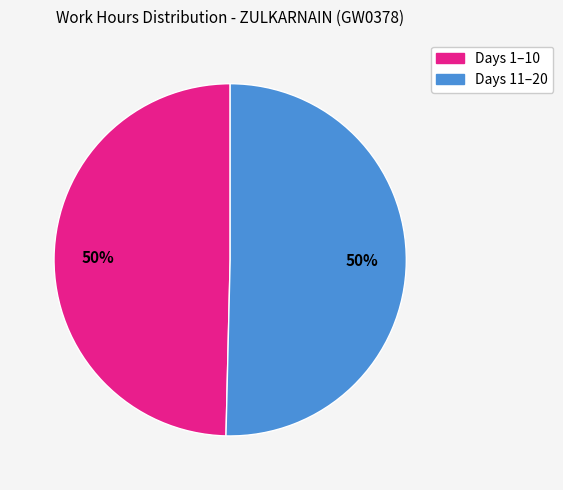

To the nearest percent, what is the average slice percentage?

50%